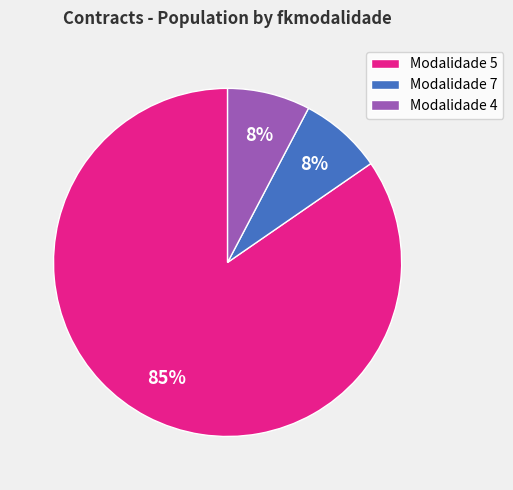

Which has a higher value, Modalidade 4 or Modalidade 5?

Modalidade 5